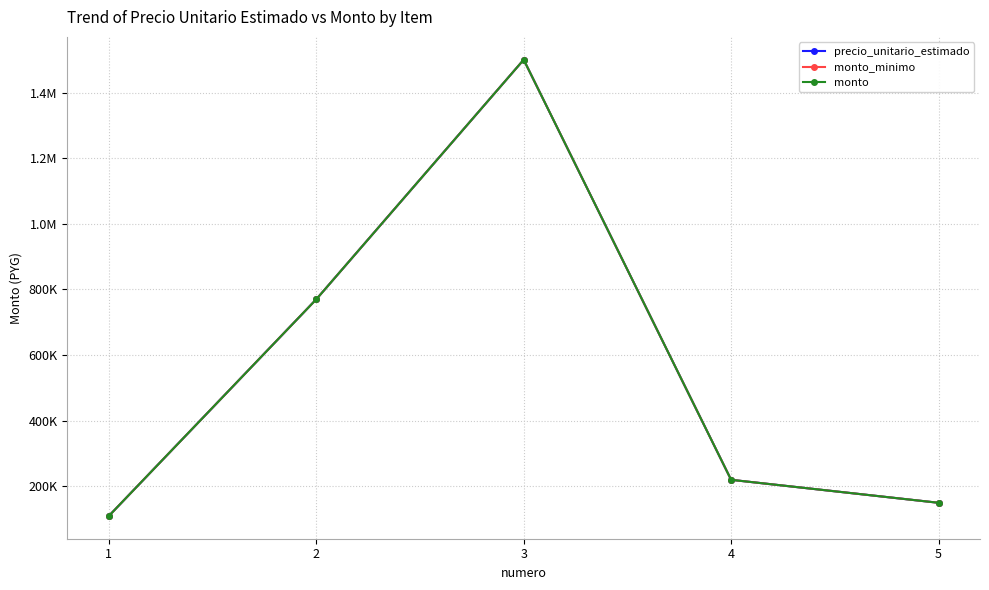

In monto_minimo, how many points are higher than both neighbors (excluding endpoints)?

1